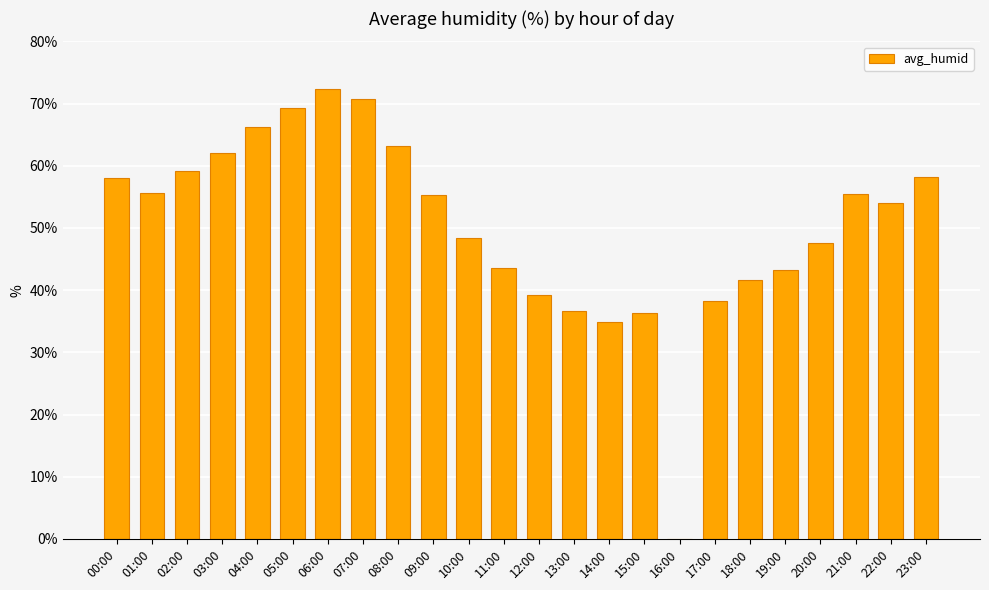

What is the ratio of the value at 03:00 to the value at 05:00?

0.9